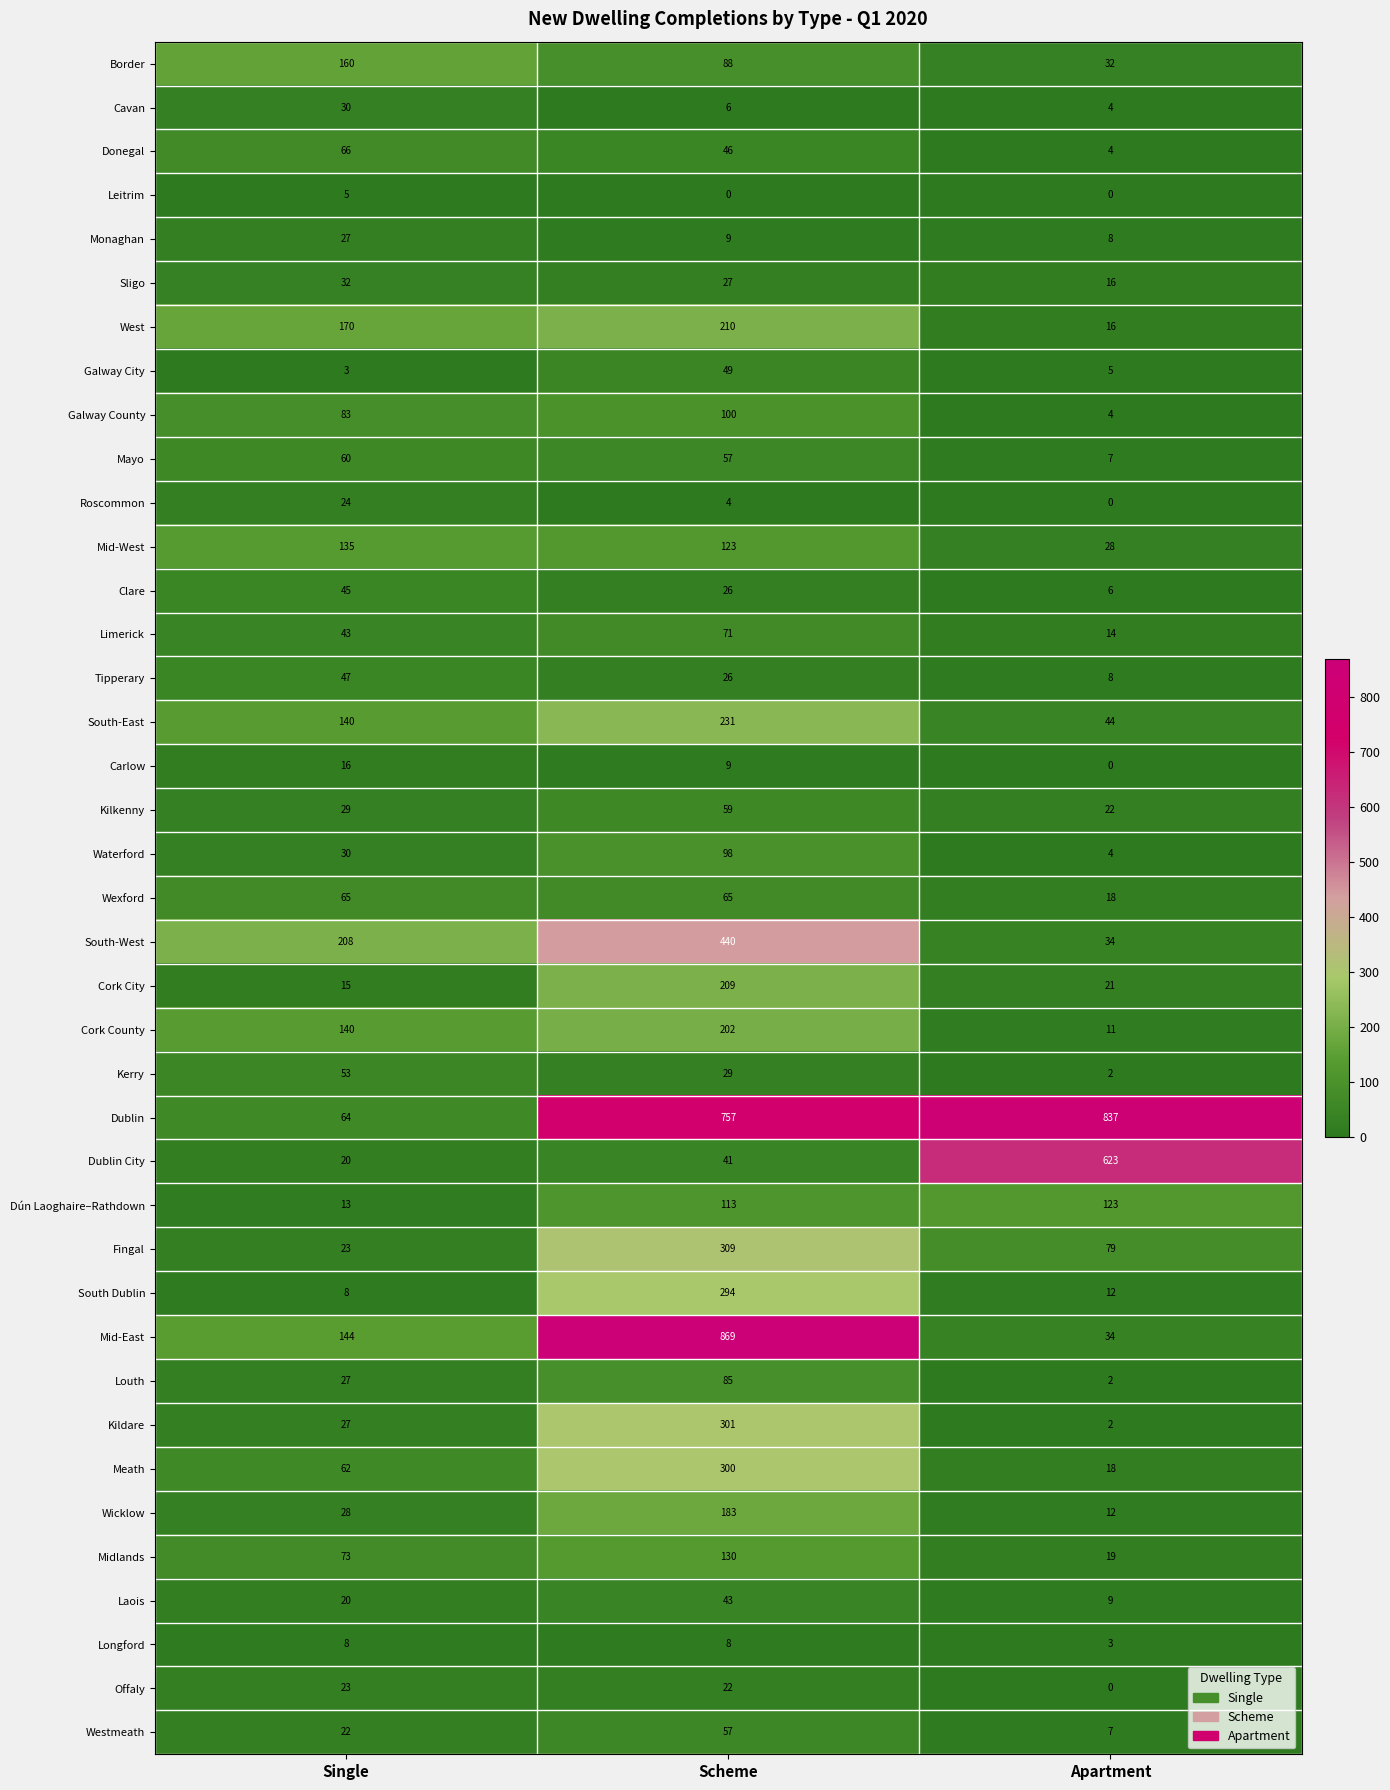

What is the difference between the Monaghan values at Apartment and Single?

19